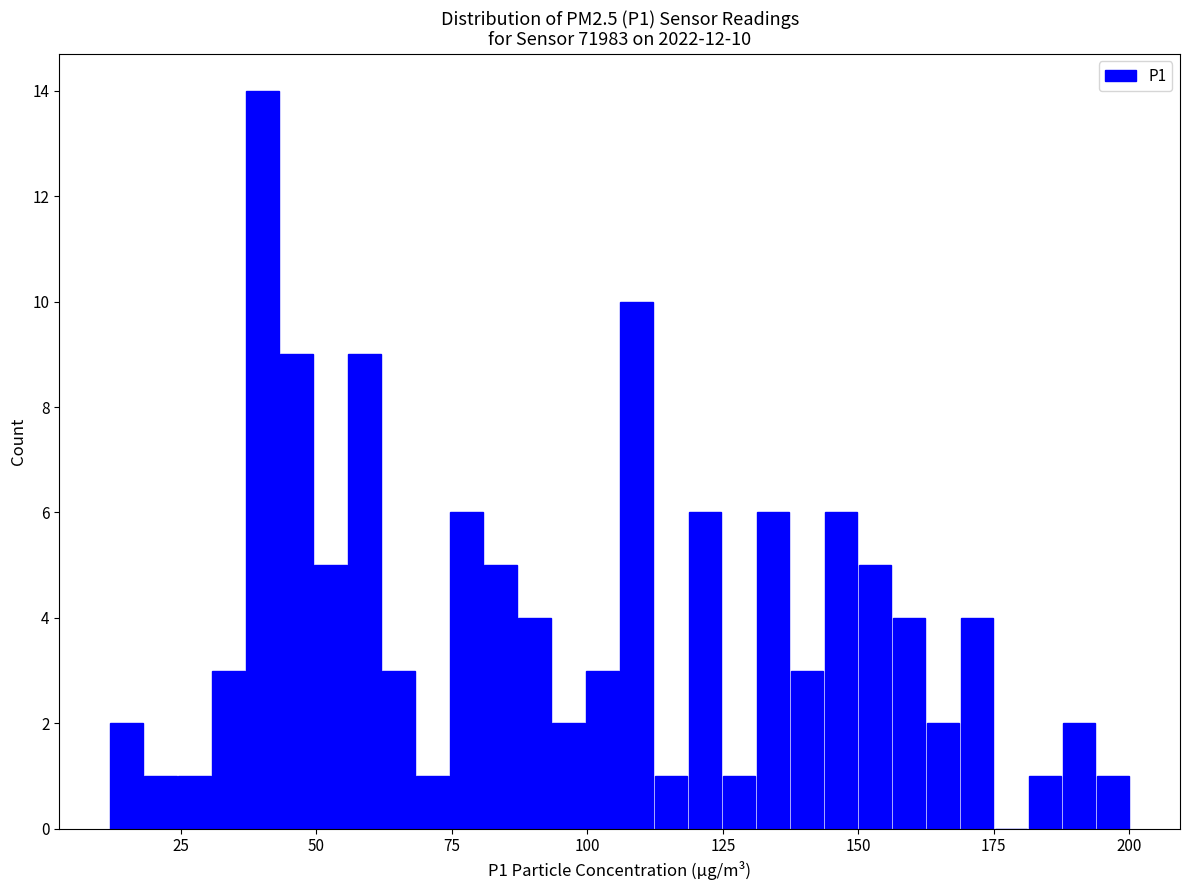

Read against the x-axis, roughly where is the centre of the tallest bar?

40